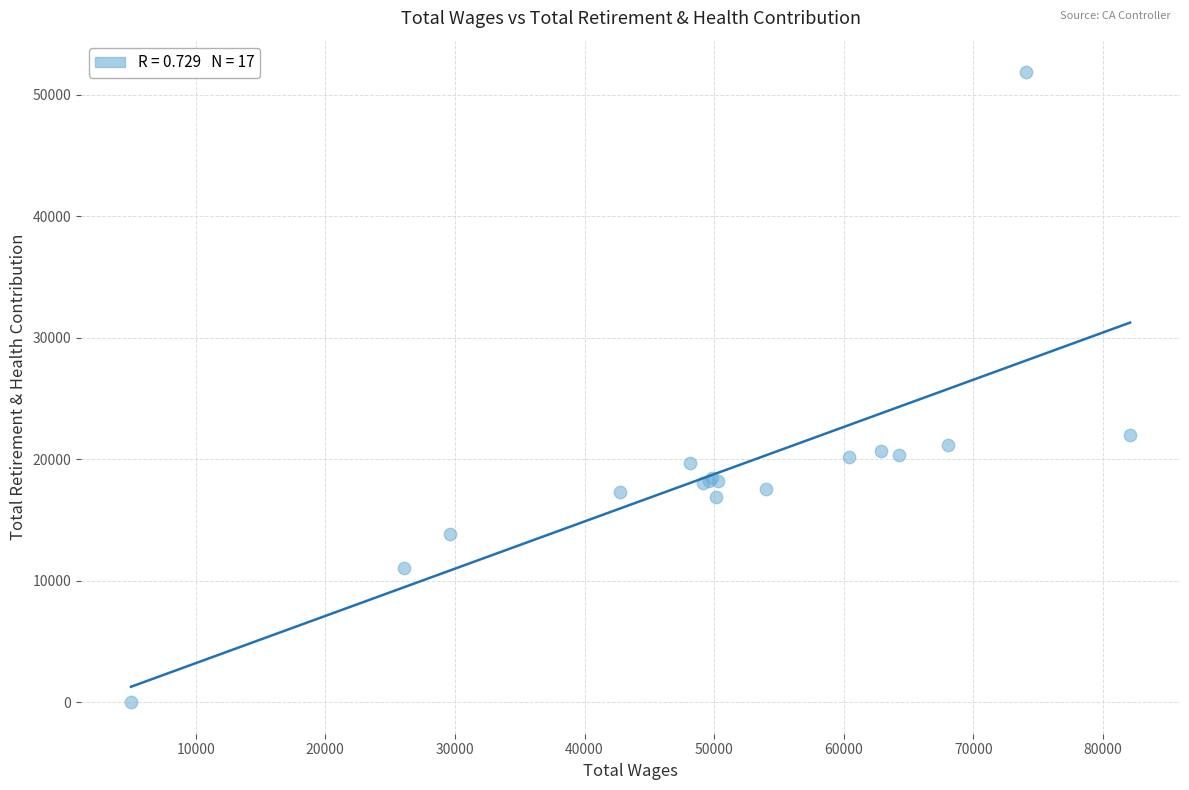

What Y value in the scatter plot is closest to 25924?

21989